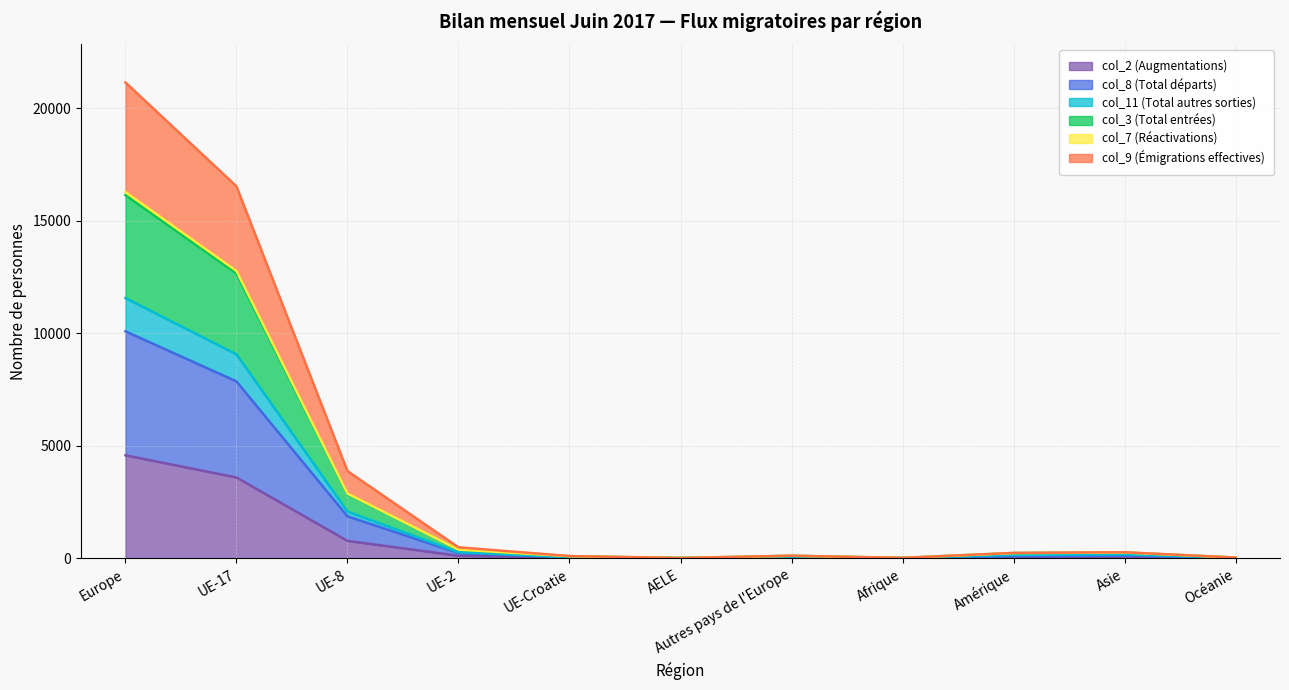

Where does the col_8 (Total départs) series first go above 93?

Europe